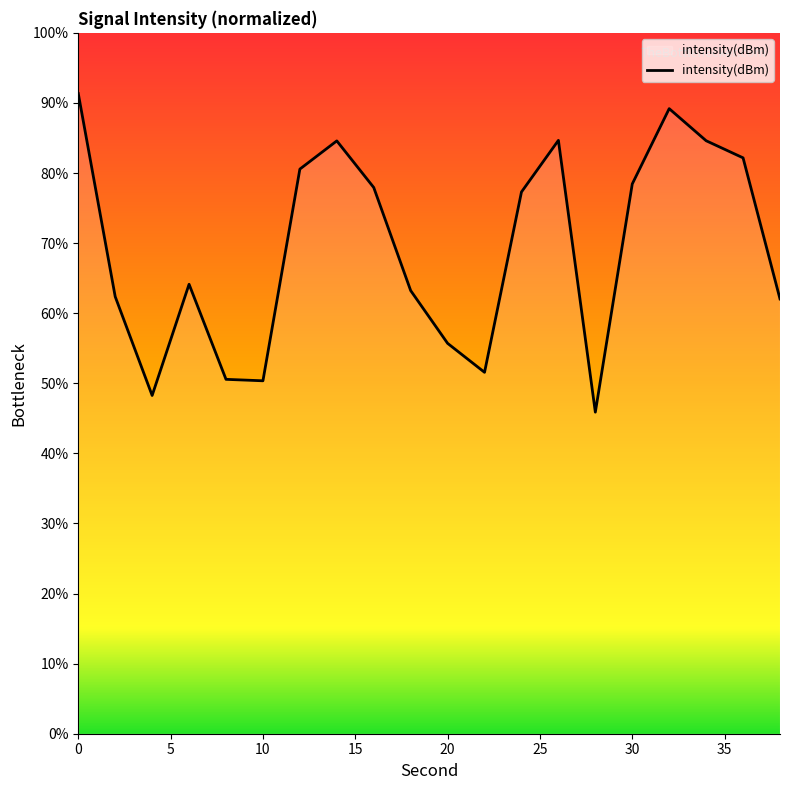

What is the difference between the maximum and minimum values?

45.5